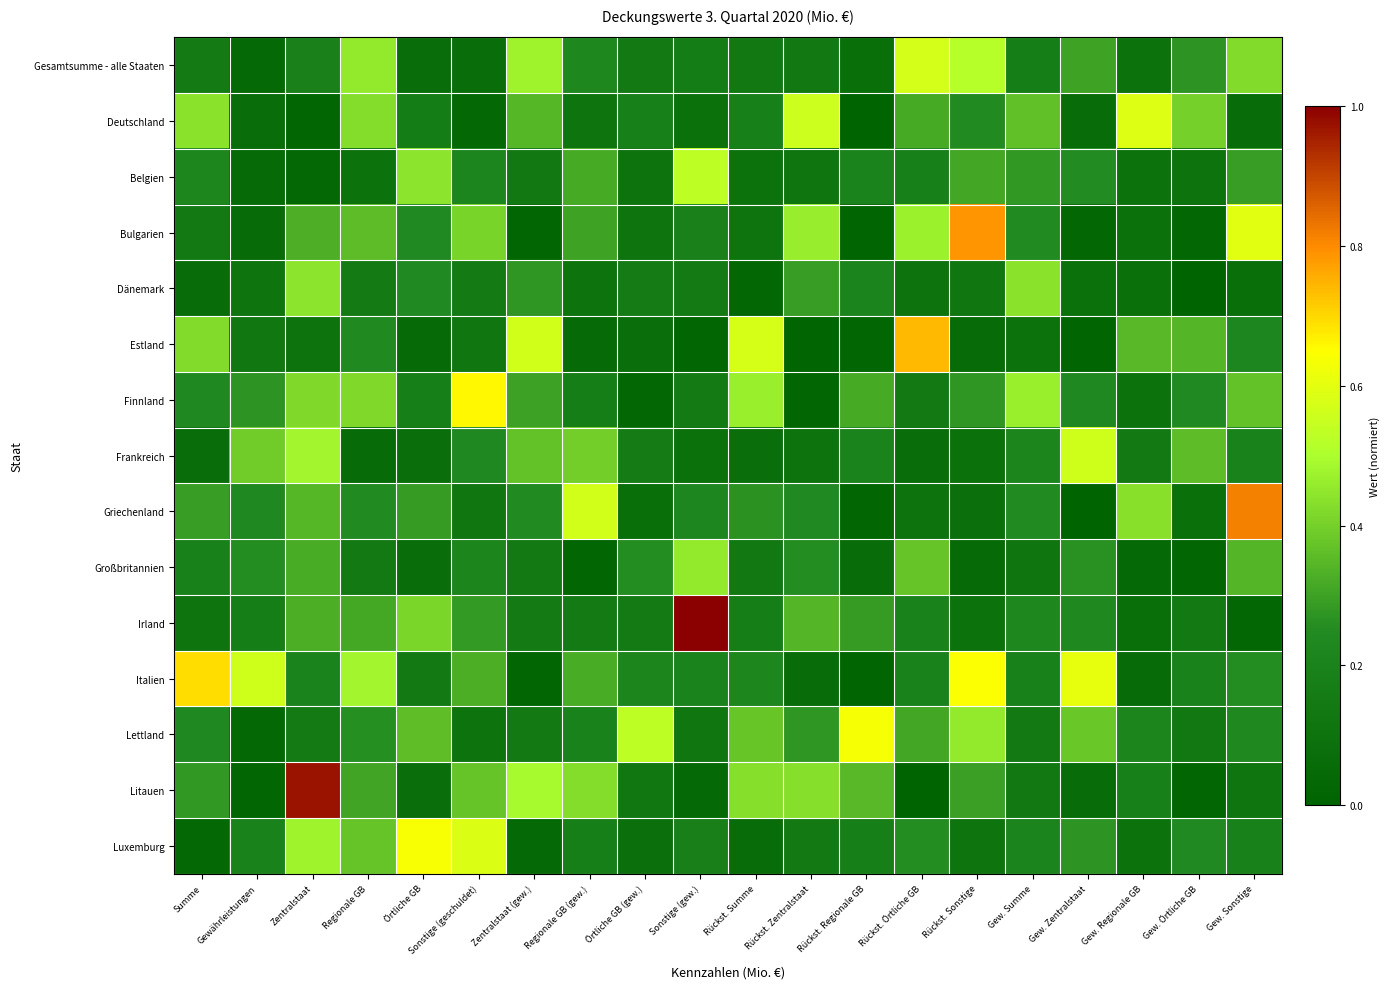

Reading left to right, extract all data points from this chart.

Gesamtsumme - alle Staaten: Summe=0.1	Gewährleistungen=0.0	Zentralstaat=0.2	Regionale GB=0.5	Örtliche GB=0.1	Sonstige (geschuldet)=0.1	Zentralstaat (gew.)=0.5	Regionale GB (gew.)=0.2	Örtliche GB (gew.)=0.1	Sonstige (gew.)=0.2	Rückst. Summe=0.1	Rückst. Zentralstaat=0.1	Rückst. Regionale GB=0.1	Rückst. Örtliche GB=0.6	Rückst. Sonstige=0.5	Gew. Summe=0.2	Gew. Zentralstaat=0.3	Gew. Regionale GB=0.1	Gew. Örtliche GB=0.3	Gew. Sonstige=0.4
Deutschland: Summe=0.4	Gewährleistungen=0.1	Zentralstaat=0.0	Regionale GB=0.4	Örtliche GB=0.2	Sonstige (geschuldet)=0.0	Zentralstaat (gew.)=0.3	Regionale GB (gew.)=0.1	Örtliche GB (gew.)=0.2	Sonstige (gew.)=0.1	Rückst. Summe=0.2	Rückst. Zentralstaat=0.6	Rückst. Regionale GB=0.0	Rückst. Örtliche GB=0.3	Rückst. Sonstige=0.2	Gew. Summe=0.4	Gew. Zentralstaat=0.1	Gew. Regionale GB=0.6	Gew. Örtliche GB=0.4	Gew. Sonstige=0.1
Belgien: Summe=0.2	Gewährleistungen=0.1	Zentralstaat=0.0	Regionale GB=0.1	Örtliche GB=0.4	Sonstige (geschuldet)=0.2	Zentralstaat (gew.)=0.1	Regionale GB (gew.)=0.3	Örtliche GB (gew.)=0.1	Sonstige (gew.)=0.5	Rückst. Summe=0.1	Rückst. Zentralstaat=0.1	Rückst. Regionale GB=0.2	Rückst. Örtliche GB=0.2	Rückst. Sonstige=0.3	Gew. Summe=0.3	Gew. Zentralstaat=0.3	Gew. Regionale GB=0.1	Gew. Örtliche GB=0.1	Gew. Sonstige=0.3
Bulgarien: Summe=0.1	Gewährleistungen=0.1	Zentralstaat=0.3	Regionale GB=0.4	Örtliche GB=0.2	Sonstige (geschuldet)=0.4	Zentralstaat (gew.)=0.0	Regionale GB (gew.)=0.3	Örtliche GB (gew.)=0.1	Sonstige (gew.)=0.2	Rückst. Summe=0.1	Rückst. Zentralstaat=0.5	Rückst. Regionale GB=0.0	Rückst. Örtliche GB=0.5	Rückst. Sonstige=0.8	Gew. Summe=0.2	Gew. Zentralstaat=0.0	Gew. Regionale GB=0.1	Gew. Örtliche GB=0.0	Gew. Sonstige=0.6
Dänemark: Summe=0.1	Gewährleistungen=0.1	Zentralstaat=0.4	Regionale GB=0.2	Örtliche GB=0.2	Sonstige (geschuldet)=0.2	Zentralstaat (gew.)=0.3	Regionale GB (gew.)=0.1	Örtliche GB (gew.)=0.2	Sonstige (gew.)=0.2	Rückst. Summe=0.0	Rückst. Zentralstaat=0.3	Rückst. Regionale GB=0.2	Rückst. Örtliche GB=0.1	Rückst. Sonstige=0.1	Gew. Summe=0.4	Gew. Zentralstaat=0.1	Gew. Regionale GB=0.1	Gew. Örtliche GB=0.0	Gew. Sonstige=0.1
Estland: Summe=0.4	Gewährleistungen=0.1	Zentralstaat=0.1	Regionale GB=0.2	Örtliche GB=0.0	Sonstige (geschuldet)=0.1	Zentralstaat (gew.)=0.6	Regionale GB (gew.)=0.1	Örtliche GB (gew.)=0.1	Sonstige (gew.)=0.0	Rückst. Summe=0.6	Rückst. Zentralstaat=0.0	Rückst. Regionale GB=0.0	Rückst. Örtliche GB=0.7	Rückst. Sonstige=0.1	Gew. Summe=0.1	Gew. Zentralstaat=0.0	Gew. Regionale GB=0.4	Gew. Örtliche GB=0.3	Gew. Sonstige=0.2
Finnland: Summe=0.2	Gewährleistungen=0.3	Zentralstaat=0.4	Regionale GB=0.4	Örtliche GB=0.2	Sonstige (geschuldet)=0.7	Zentralstaat (gew.)=0.3	Regionale GB (gew.)=0.2	Örtliche GB (gew.)=0.0	Sonstige (gew.)=0.2	Rückst. Summe=0.5	Rückst. Zentralstaat=0.0	Rückst. Regionale GB=0.3	Rückst. Örtliche GB=0.1	Rückst. Sonstige=0.3	Gew. Summe=0.5	Gew. Zentralstaat=0.2	Gew. Regionale GB=0.1	Gew. Örtliche GB=0.2	Gew. Sonstige=0.4
Frankreich: Summe=0.1	Gewährleistungen=0.4	Zentralstaat=0.5	Regionale GB=0.1	Örtliche GB=0.1	Sonstige (geschuldet)=0.2	Zentralstaat (gew.)=0.4	Regionale GB (gew.)=0.4	Örtliche GB (gew.)=0.2	Sonstige (gew.)=0.1	Rückst. Summe=0.1	Rückst. Zentralstaat=0.1	Rückst. Regionale GB=0.2	Rückst. Örtliche GB=0.1	Rückst. Sonstige=0.1	Gew. Summe=0.2	Gew. Zentralstaat=0.6	Gew. Regionale GB=0.1	Gew. Örtliche GB=0.4	Gew. Sonstige=0.2
Griechenland: Summe=0.3	Gewährleistungen=0.2	Zentralstaat=0.3	Regionale GB=0.2	Örtliche GB=0.3	Sonstige (geschuldet)=0.1	Zentralstaat (gew.)=0.2	Regionale GB (gew.)=0.6	Örtliche GB (gew.)=0.1	Sonstige (gew.)=0.2	Rückst. Summe=0.3	Rückst. Zentralstaat=0.2	Rückst. Regionale GB=0.0	Rückst. Örtliche GB=0.1	Rückst. Sonstige=0.1	Gew. Summe=0.2	Gew. Zentralstaat=0.0	Gew. Regionale GB=0.4	Gew. Örtliche GB=0.1	Gew. Sonstige=0.8
Großbritannien: Summe=0.2	Gewährleistungen=0.3	Zentralstaat=0.3	Regionale GB=0.1	Örtliche GB=0.1	Sonstige (geschuldet)=0.2	Zentralstaat (gew.)=0.1	Regionale GB (gew.)=0.0	Örtliche GB (gew.)=0.3	Sonstige (gew.)=0.5	Rückst. Summe=0.1	Rückst. Zentralstaat=0.3	Rückst. Regionale GB=0.1	Rückst. Örtliche GB=0.4	Rückst. Sonstige=0.1	Gew. Summe=0.1	Gew. Zentralstaat=0.3	Gew. Regionale GB=0.0	Gew. Örtliche GB=0.0	Gew. Sonstige=0.3
Irland: Summe=0.1	Gewährleistungen=0.2	Zentralstaat=0.3	Regionale GB=0.3	Örtliche GB=0.4	Sonstige (geschuldet)=0.3	Zentralstaat (gew.)=0.2	Regionale GB (gew.)=0.2	Örtliche GB (gew.)=0.2	Sonstige (gew.)=1.0	Rückst. Summe=0.2	Rückst. Zentralstaat=0.3	Rückst. Regionale GB=0.3	Rückst. Örtliche GB=0.2	Rückst. Sonstige=0.1	Gew. Summe=0.2	Gew. Zentralstaat=0.2	Gew. Regionale GB=0.1	Gew. Örtliche GB=0.1	Gew. Sonstige=0.0
Italien: Summe=0.7	Gewährleistungen=0.6	Zentralstaat=0.2	Regionale GB=0.5	Örtliche GB=0.1	Sonstige (geschuldet)=0.3	Zentralstaat (gew.)=0.0	Regionale GB (gew.)=0.3	Örtliche GB (gew.)=0.2	Sonstige (gew.)=0.2	Rückst. Summe=0.2	Rückst. Zentralstaat=0.1	Rückst. Regionale GB=0.0	Rückst. Örtliche GB=0.2	Rückst. Sonstige=0.6	Gew. Summe=0.2	Gew. Zentralstaat=0.6	Gew. Regionale GB=0.1	Gew. Örtliche GB=0.2	Gew. Sonstige=0.3
Lettland: Summe=0.2	Gewährleistungen=0.0	Zentralstaat=0.2	Regionale GB=0.3	Örtliche GB=0.4	Sonstige (geschuldet)=0.1	Zentralstaat (gew.)=0.1	Regionale GB (gew.)=0.2	Örtliche GB (gew.)=0.5	Sonstige (gew.)=0.1	Rückst. Summe=0.4	Rückst. Zentralstaat=0.3	Rückst. Regionale GB=0.6	Rückst. Örtliche GB=0.3	Rückst. Sonstige=0.5	Gew. Summe=0.1	Gew. Zentralstaat=0.4	Gew. Regionale GB=0.2	Gew. Örtliche GB=0.1	Gew. Sonstige=0.2
Litauen: Summe=0.3	Gewährleistungen=0.0	Zentralstaat=1.0	Regionale GB=0.3	Örtliche GB=0.1	Sonstige (geschuldet)=0.4	Zentralstaat (gew.)=0.5	Regionale GB (gew.)=0.4	Örtliche GB (gew.)=0.1	Sonstige (gew.)=0.0	Rückst. Summe=0.4	Rückst. Zentralstaat=0.4	Rückst. Regionale GB=0.3	Rückst. Örtliche GB=0.0	Rückst. Sonstige=0.3	Gew. Summe=0.1	Gew. Zentralstaat=0.1	Gew. Regionale GB=0.2	Gew. Örtliche GB=0.0	Gew. Sonstige=0.1
Luxemburg: Summe=0.0	Gewährleistungen=0.2	Zentralstaat=0.5	Regionale GB=0.4	Örtliche GB=0.6	Sonstige (geschuldet)=0.6	Zentralstaat (gew.)=0.0	Regionale GB (gew.)=0.2	Örtliche GB (gew.)=0.1	Sonstige (gew.)=0.2	Rückst. Summe=0.1	Rückst. Zentralstaat=0.1	Rückst. Regionale GB=0.2	Rückst. Örtliche GB=0.3	Rückst. Sonstige=0.1	Gew. Summe=0.2	Gew. Zentralstaat=0.3	Gew. Regionale GB=0.1	Gew. Örtliche GB=0.2	Gew. Sonstige=0.2